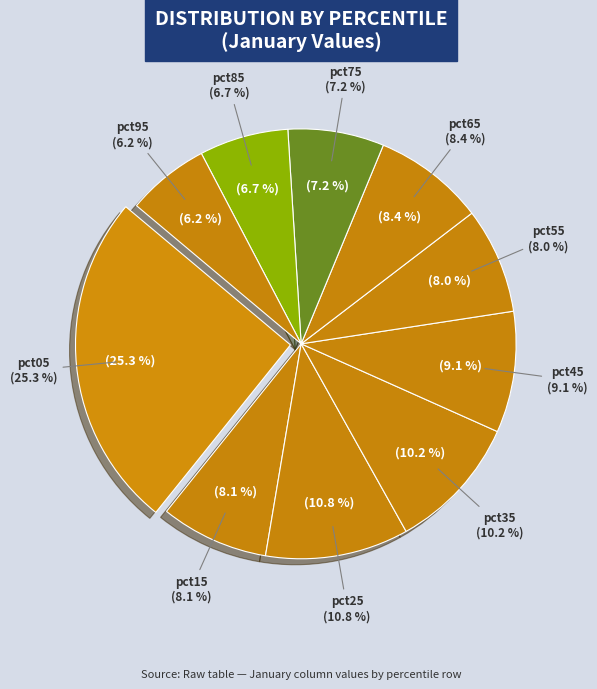

Is it true that pct35 is 10% of the pie?

True